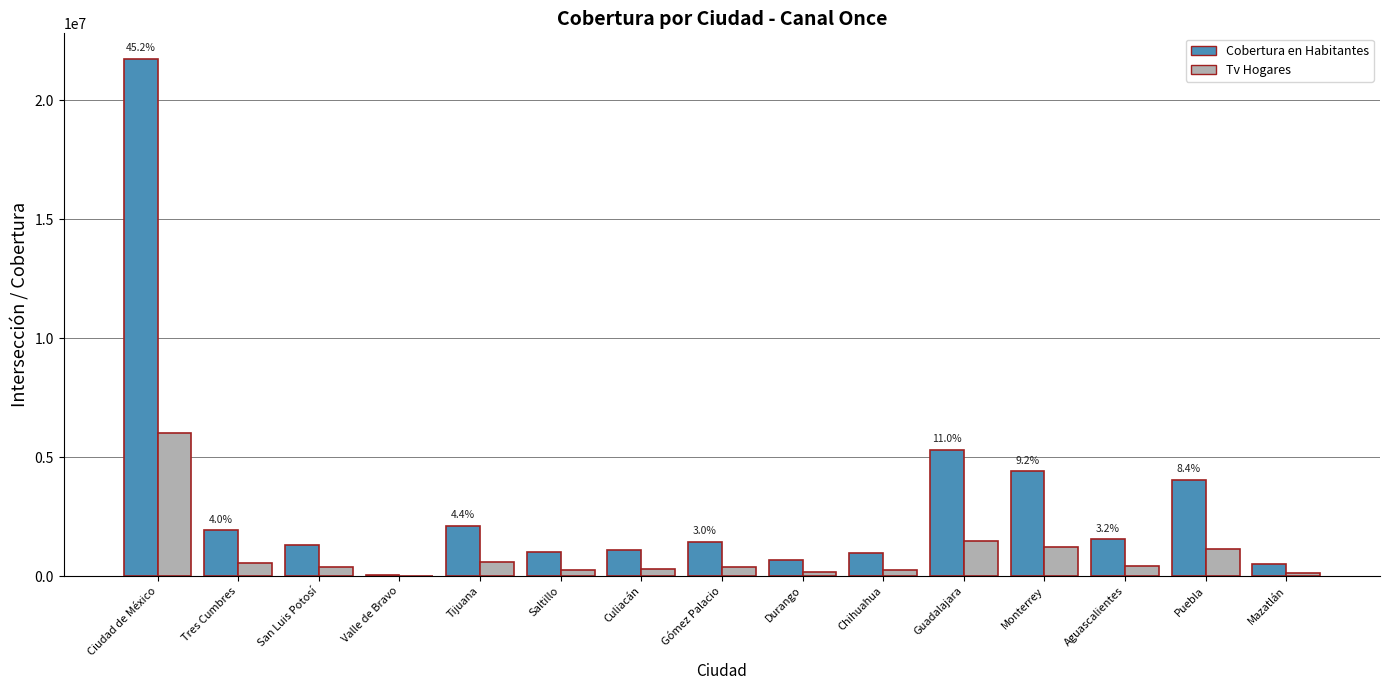

At which category is the sum across all series the highest?

Ciudad de México